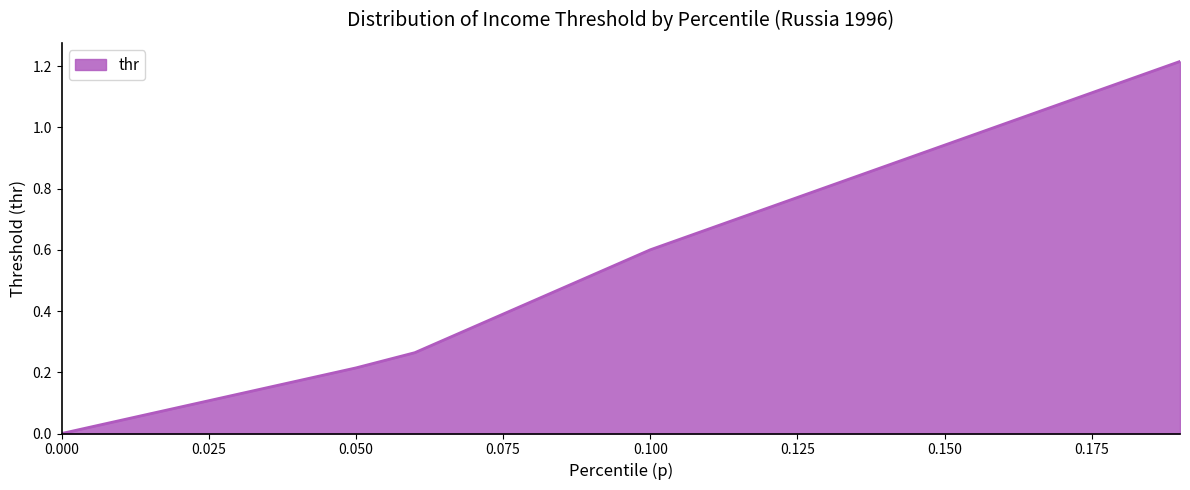

Does the chart display data point markers on the line(s)?

No